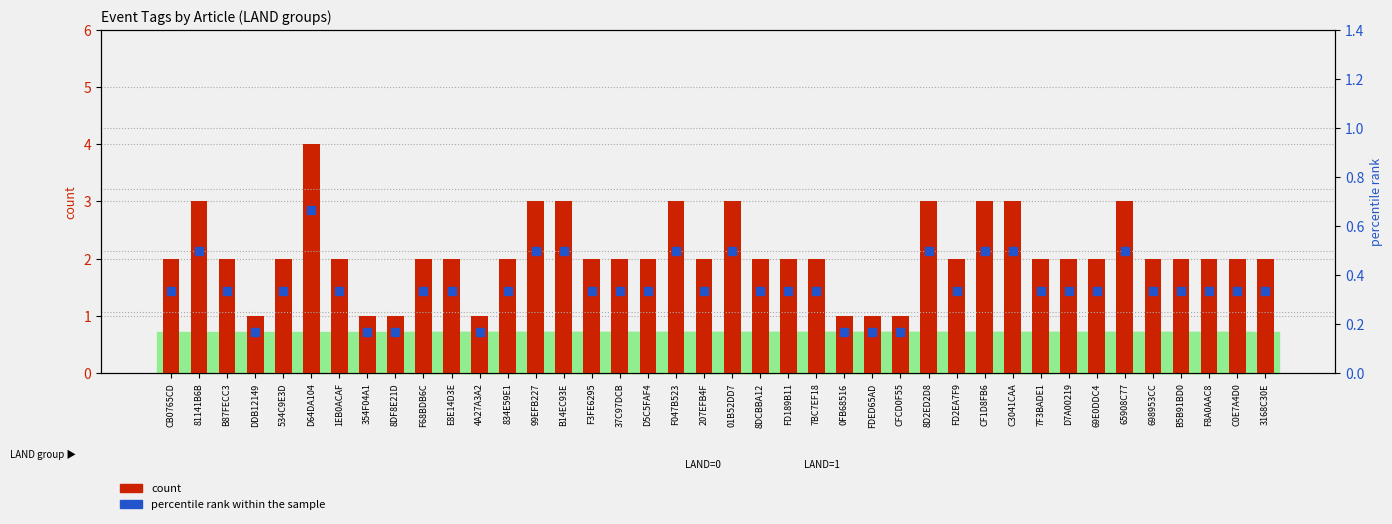

What are all the series names shown in the legend?

count, percentile rank within the sample